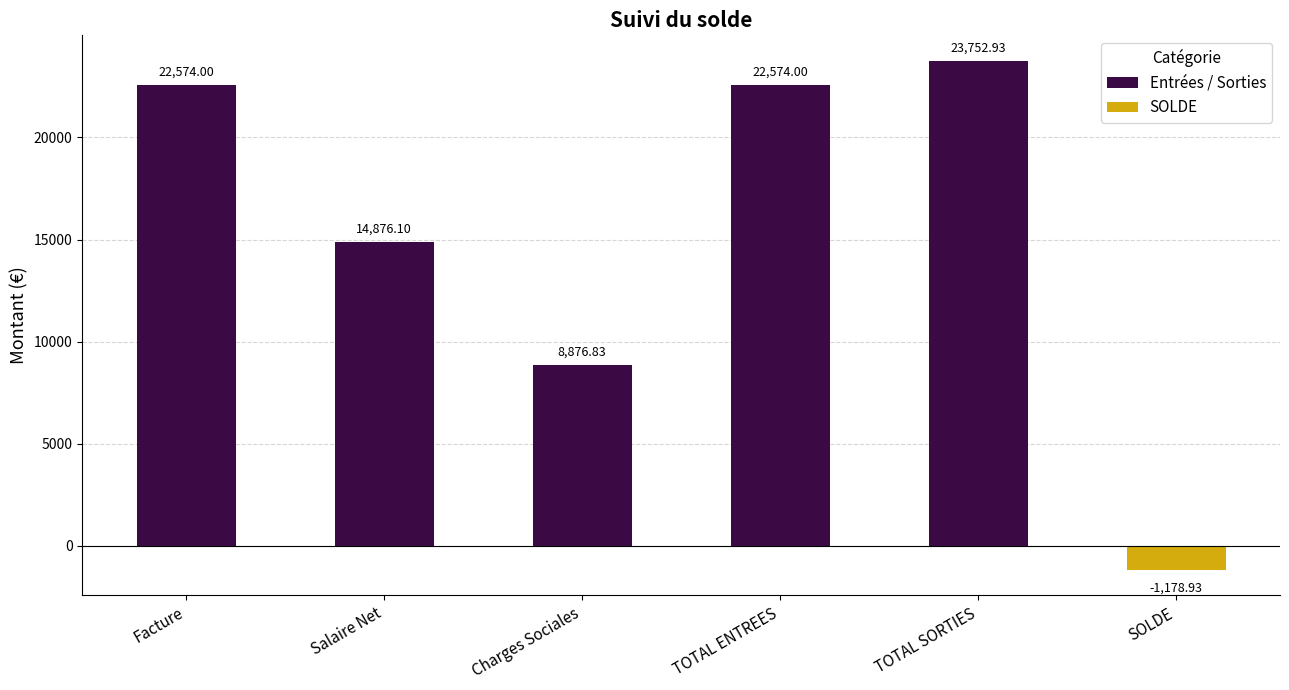

What is the difference between the maximum and minimum values in the Entrées / Sorties series?

14876.1